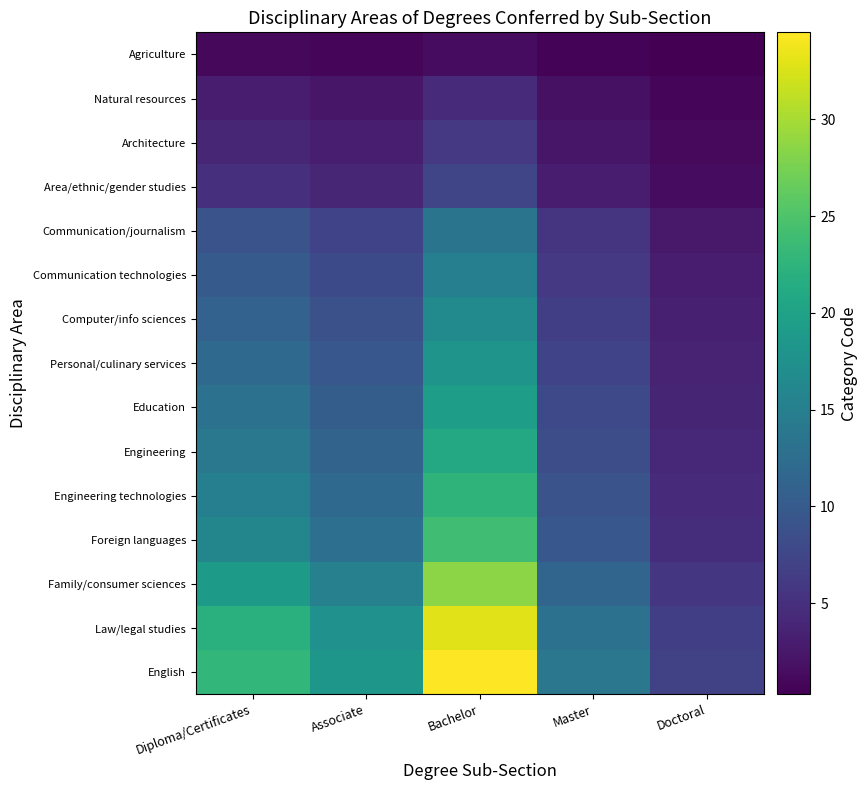

Which series has the widest spread of values?

English